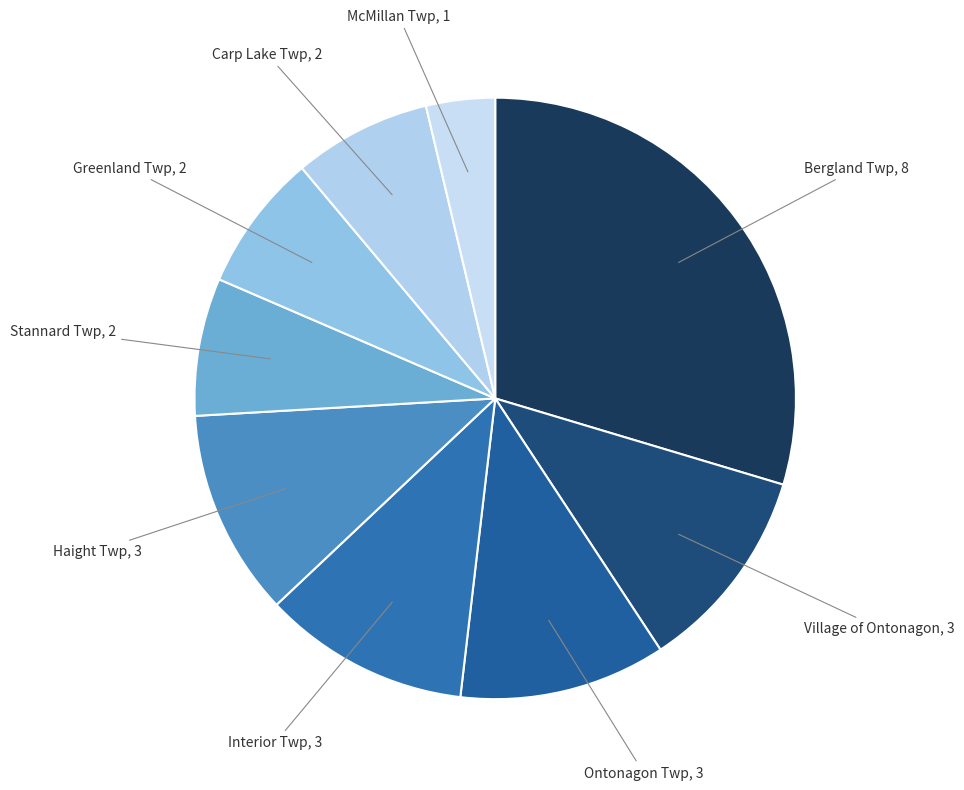

Is there any slice that represents more than half of the pie?

No